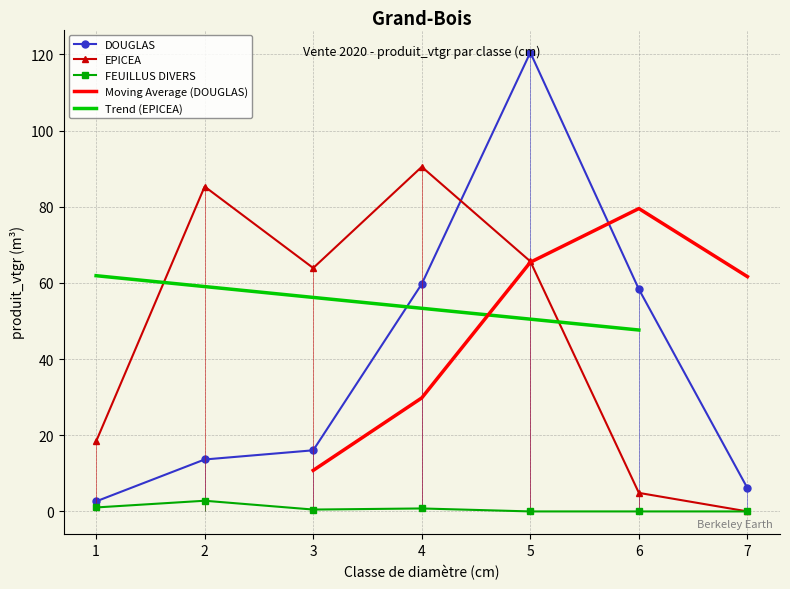

Reading left to right, transcribe all the data shown in this chart.

DOUGLAS: 2.6	13.6	16.1	59.7	120.5	58.3	6.1
EPICEA: 18.4	85.3	63.9	90.5	65.7	4.9	0.0
FEUILLUS DIVERS: 1.0	2.8	0.5	0.8	0.0	0.0	0.0